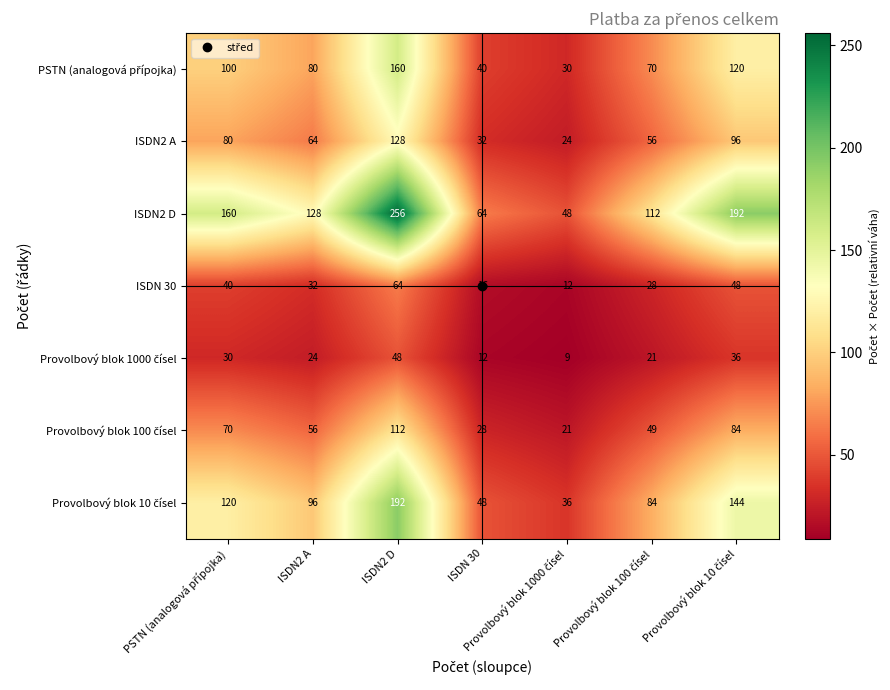

What is the maximum value shown in the chart?

256